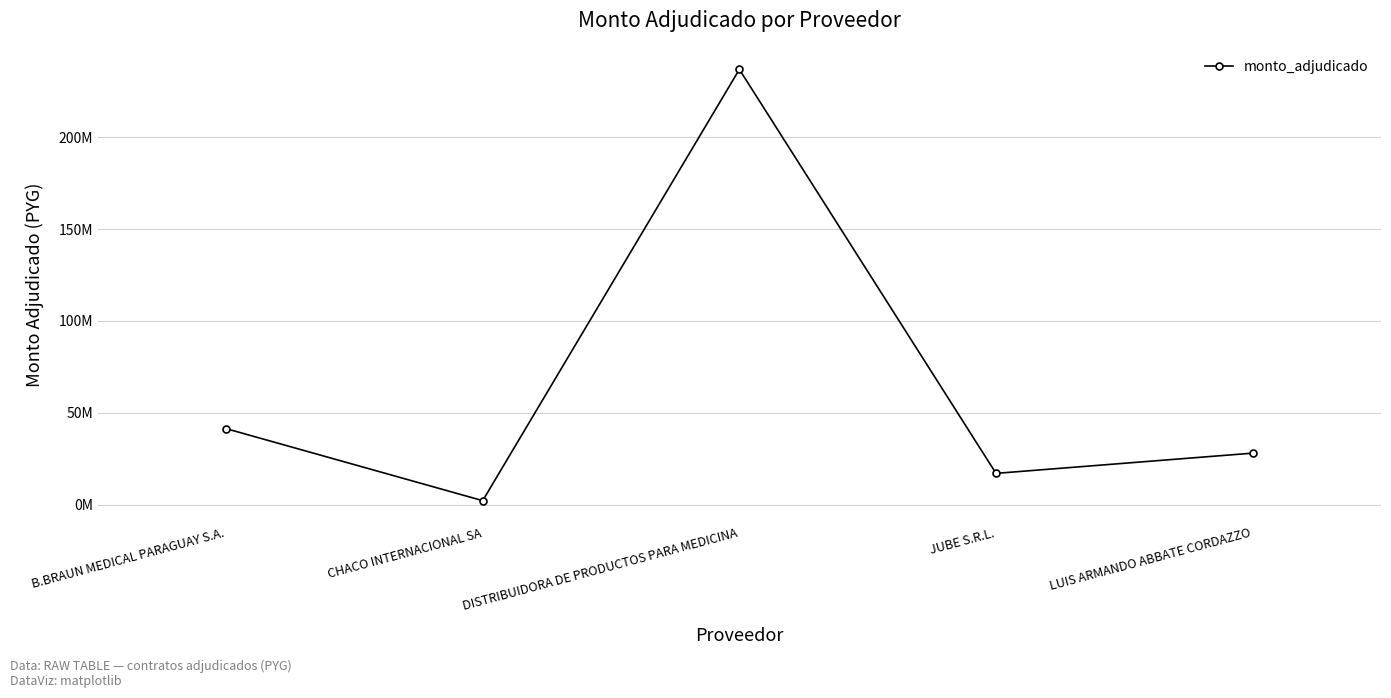

Where does the data first go above 28050000?

B.BRAUN MEDICAL PARAGUAY S.A.